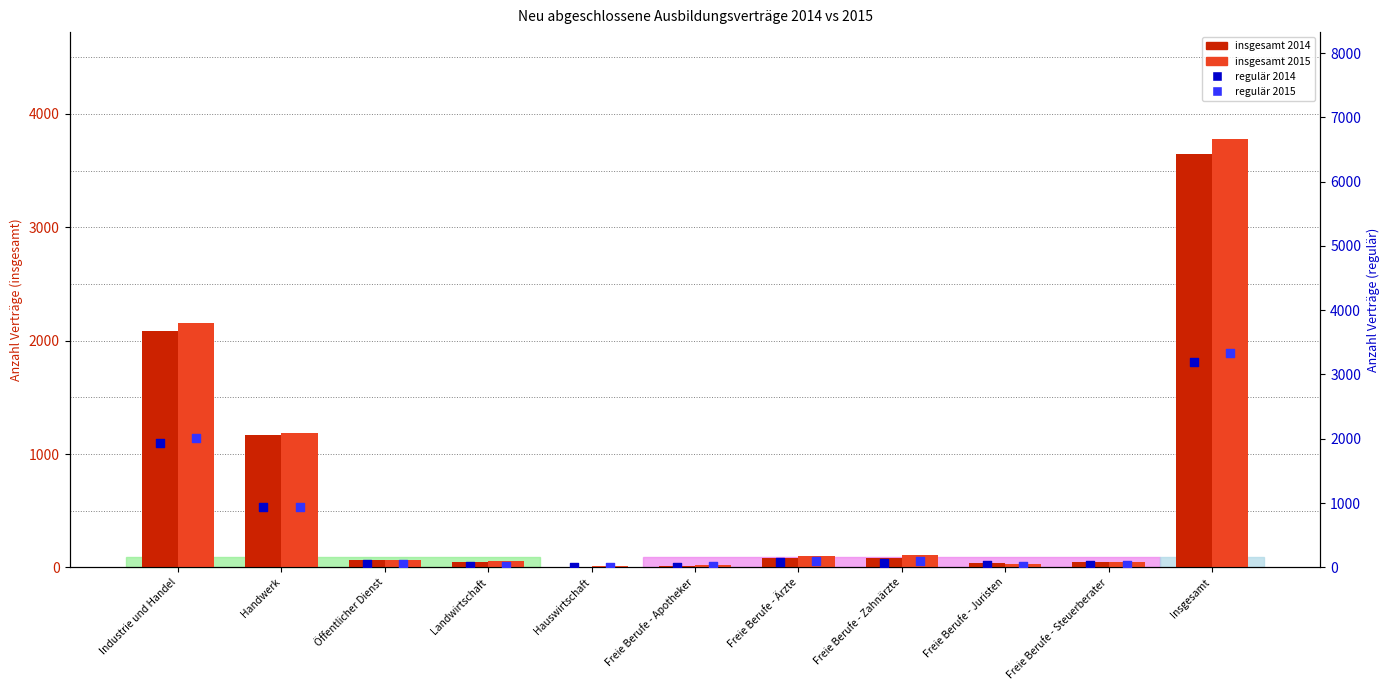

Which series has the largest total across all categories?

insgesamt 2015